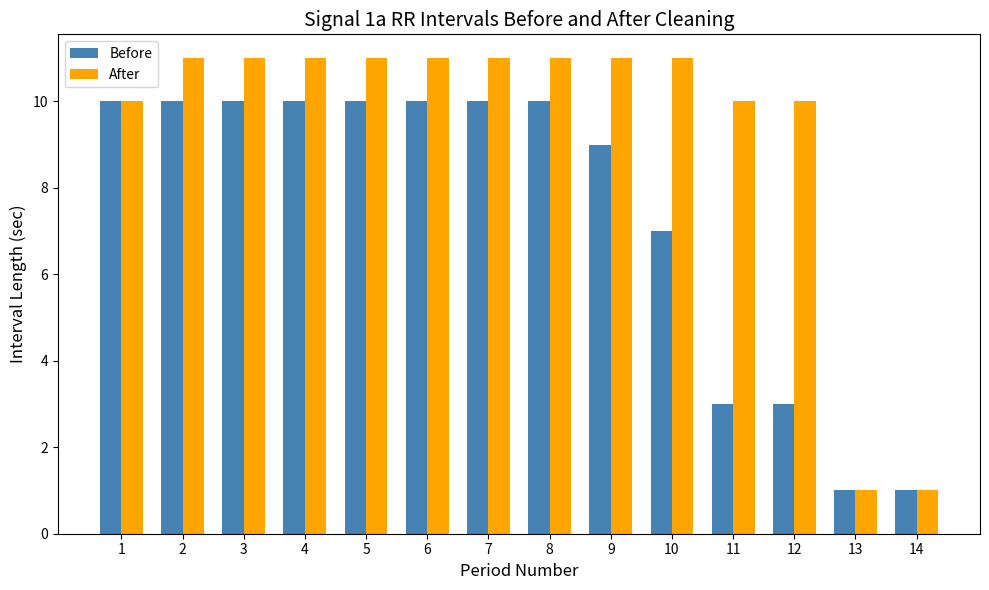

At how many categories does at least one series exceed 8?

12